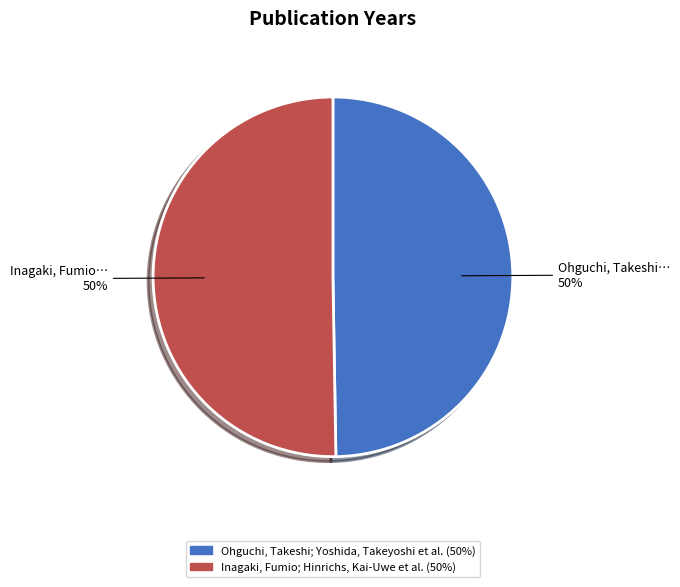

Is the sum of Ohguchi, Takeshi; Yoshida, Takeyoshi et al. and Inagaki, Fumio; Hinrichs, Kai-Uwe et al. greater than half?

Yes